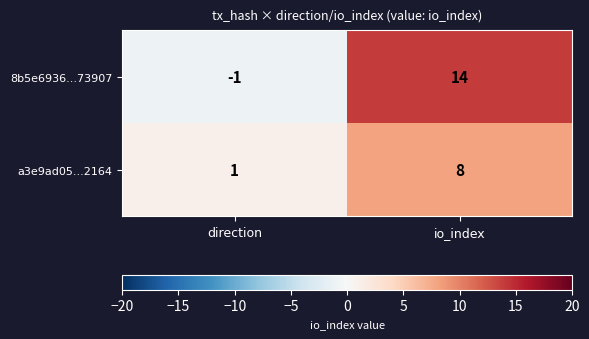

How many data points does each series have?

2